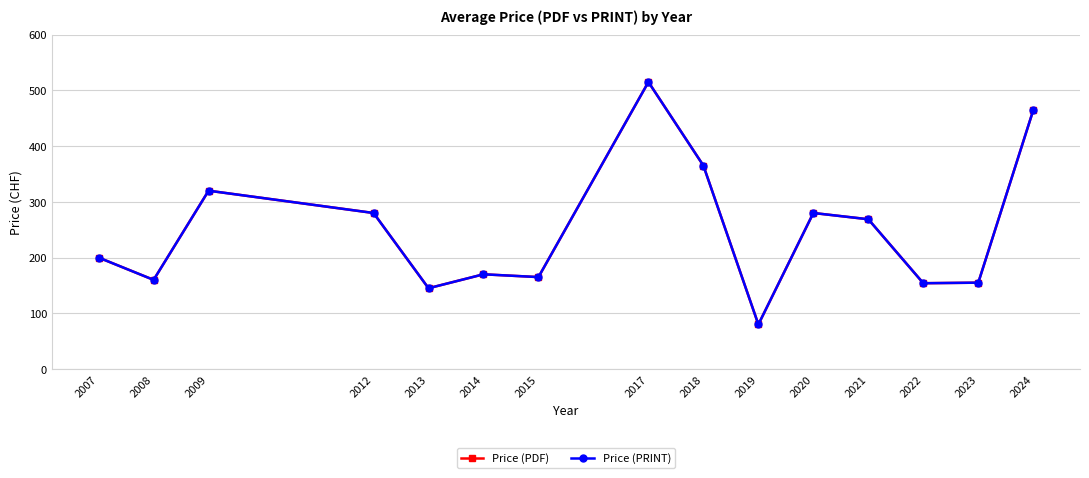

True or false: Price (PRINT) has a value of 464.5 at 2024.

True